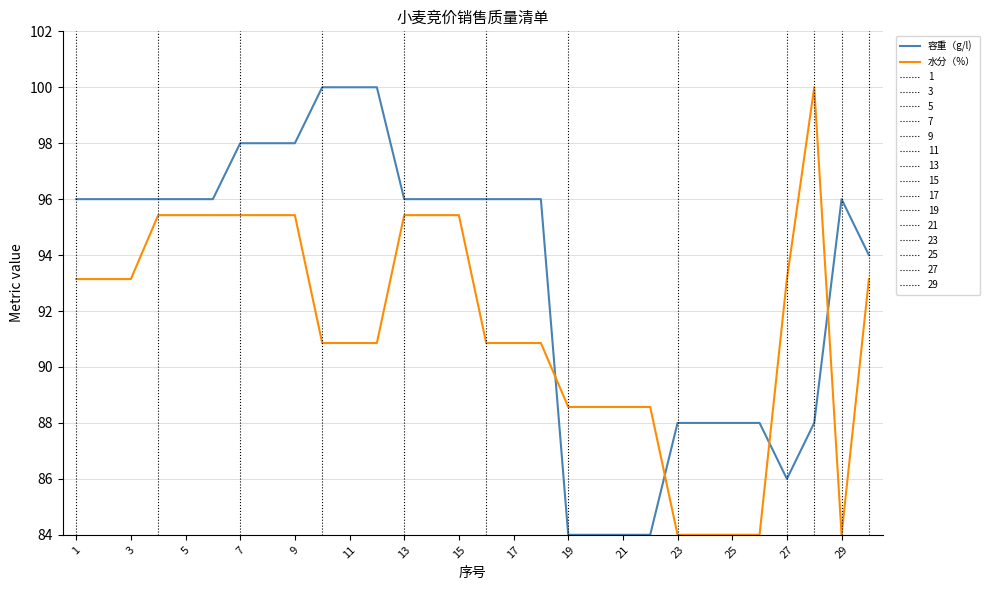

What is the difference between the maximum and minimum values in the 水分（%） series?

16.0